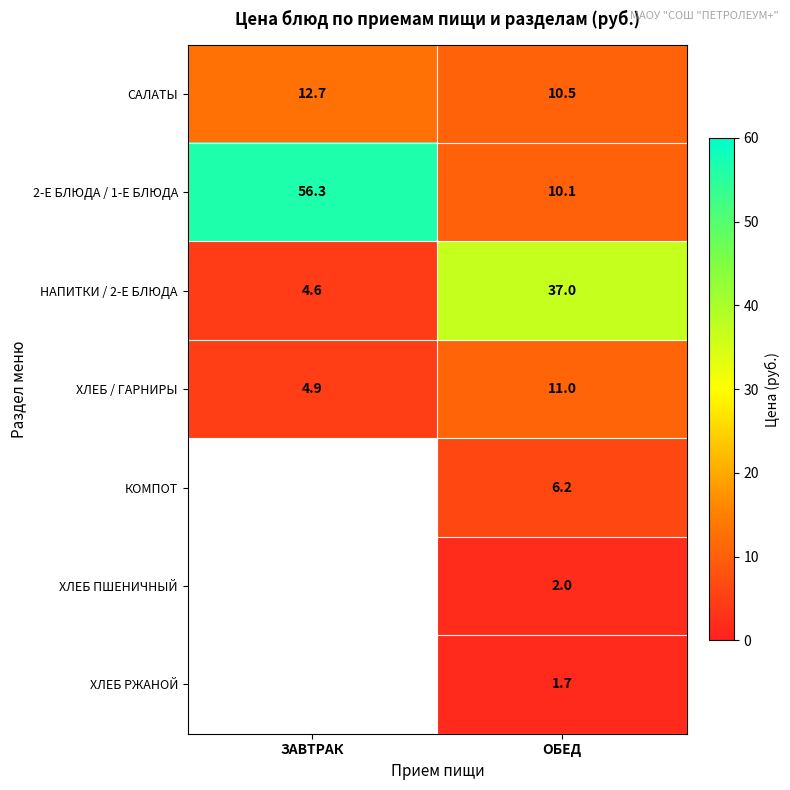

At which category is the sum across all series the highest?

ОБЕД